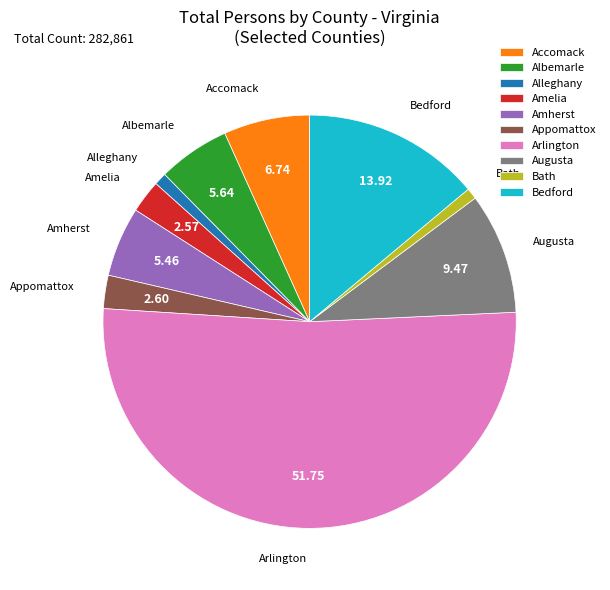

Approximately how many times larger is the value at Amelia compared to Appomattox?

1.0